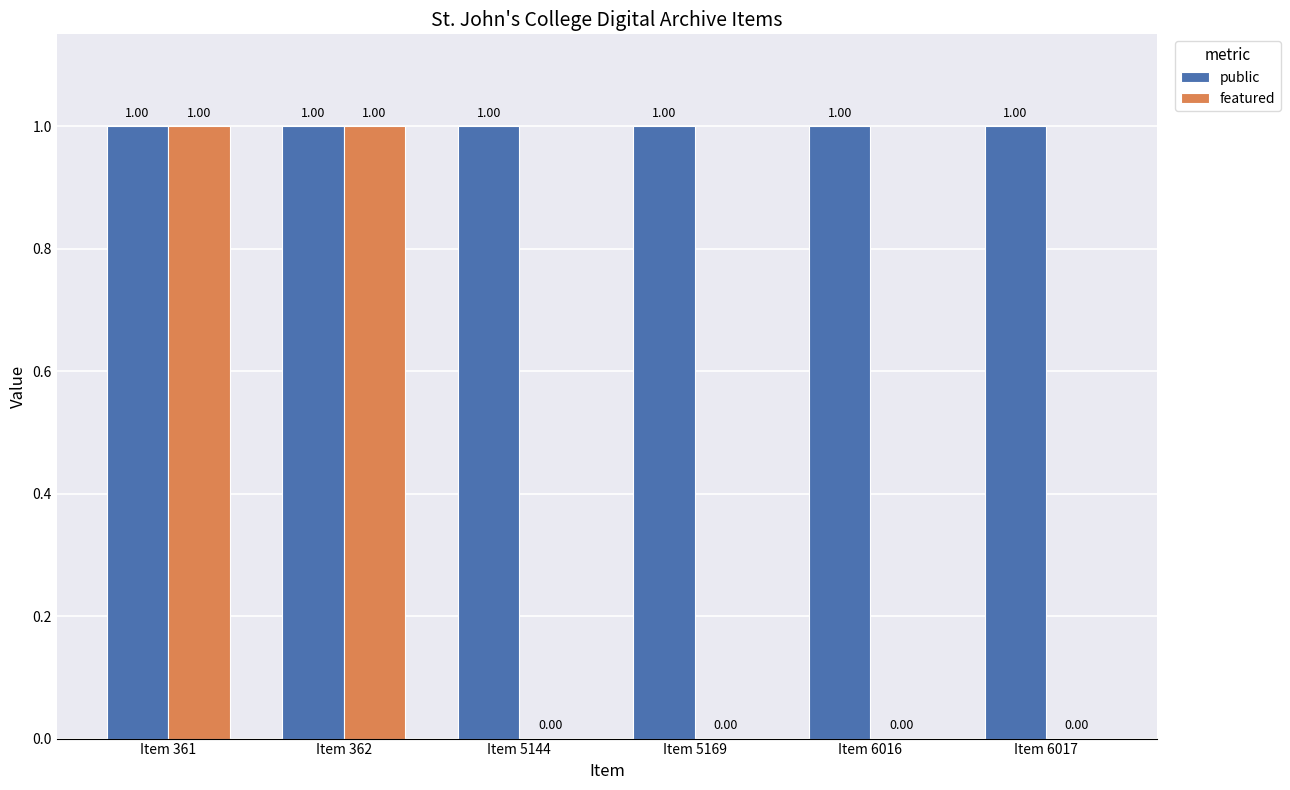

Which series has the largest total across all categories?

public